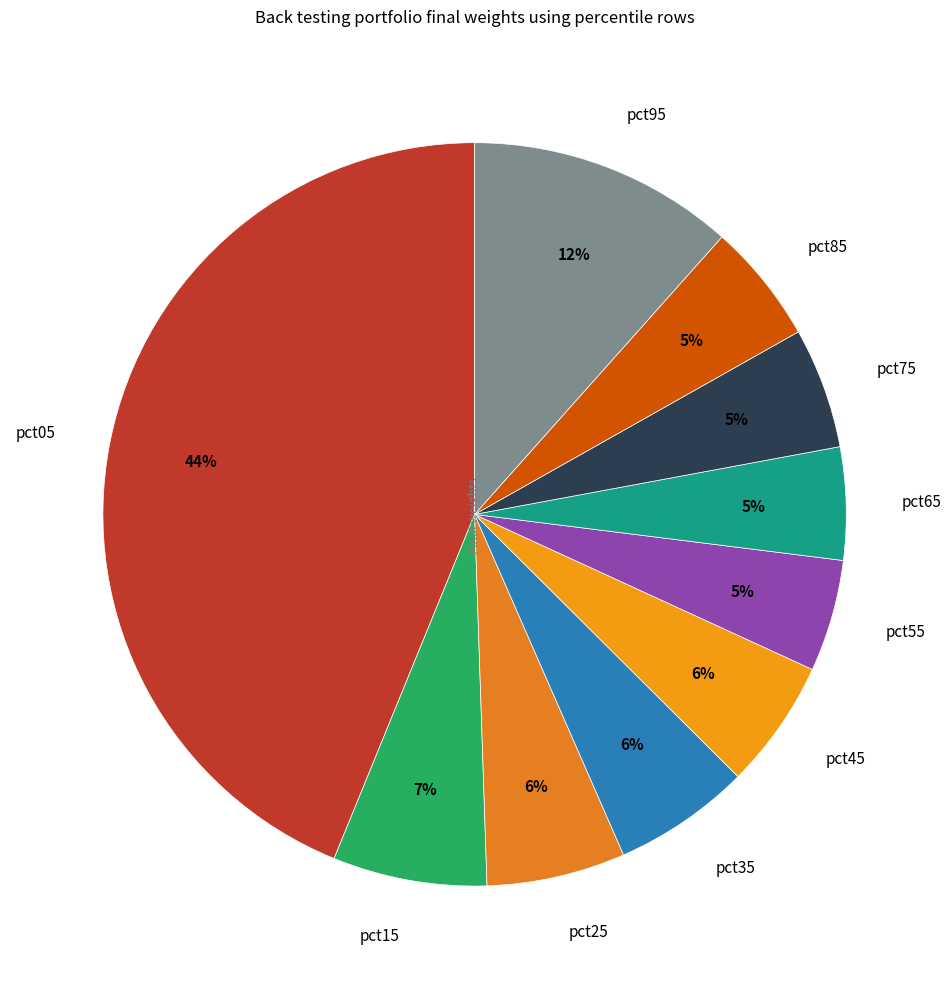

To the nearest percent, what is the average slice percentage?

10%